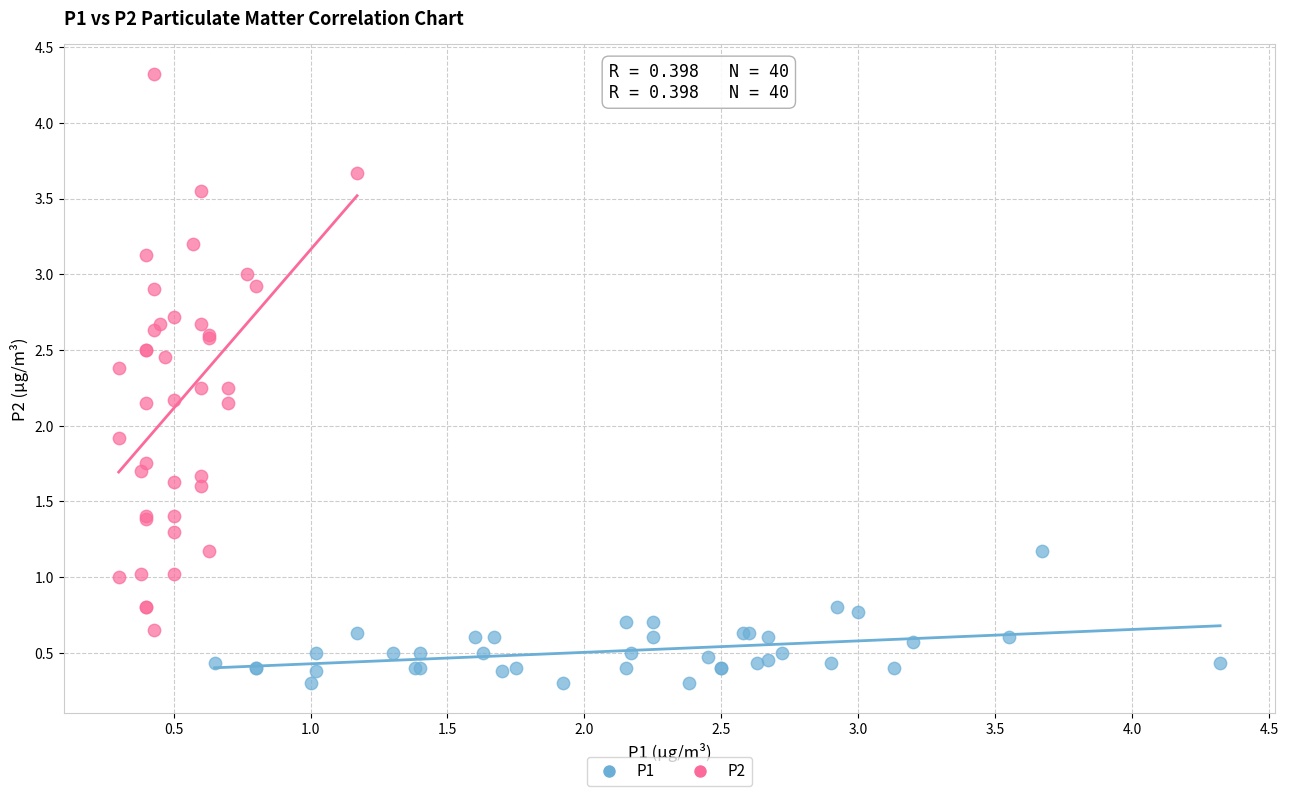

Which series reaches the maximum Y coordinate?

P2